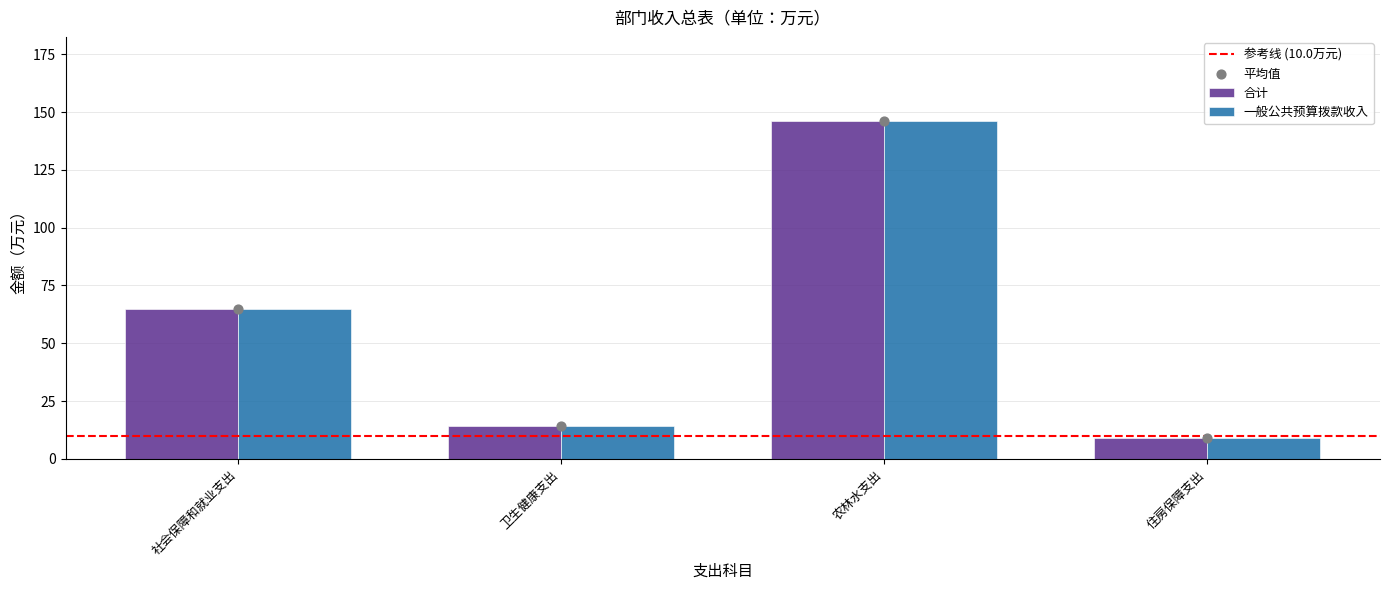

Which series has the largest Y range (max minus min)?

合计